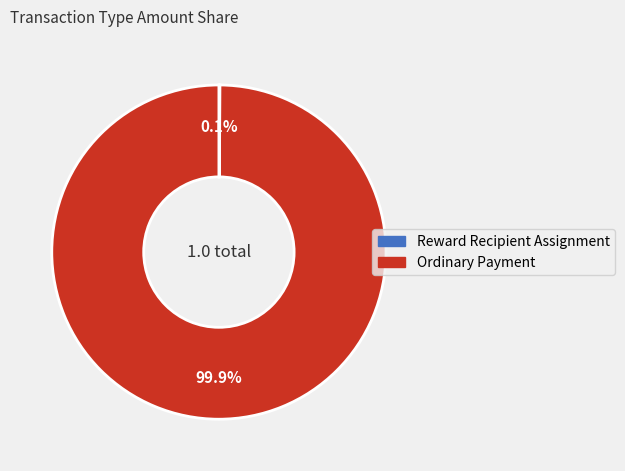

Does Ordinary Payment represent more than half of the total?

Yes